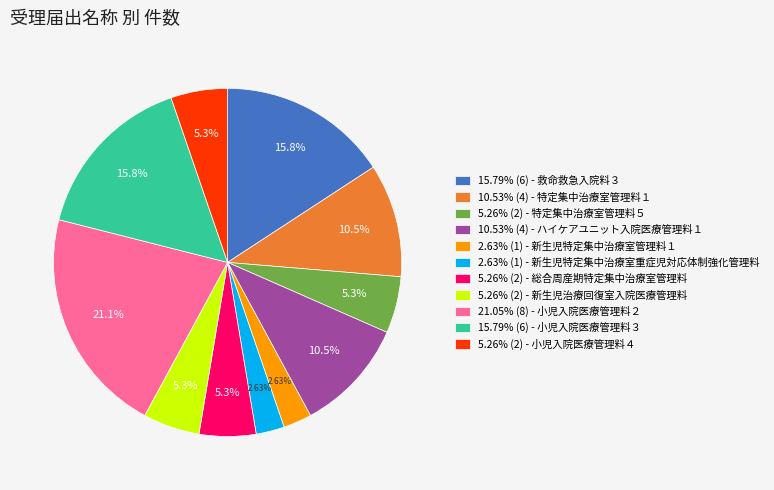

Do 5.26% (2) - 総合周産期特定集中治療室管理料 and 2.63% (1) - 新生児特定集中治療室管理料１ together represent more than half of the pie?

No